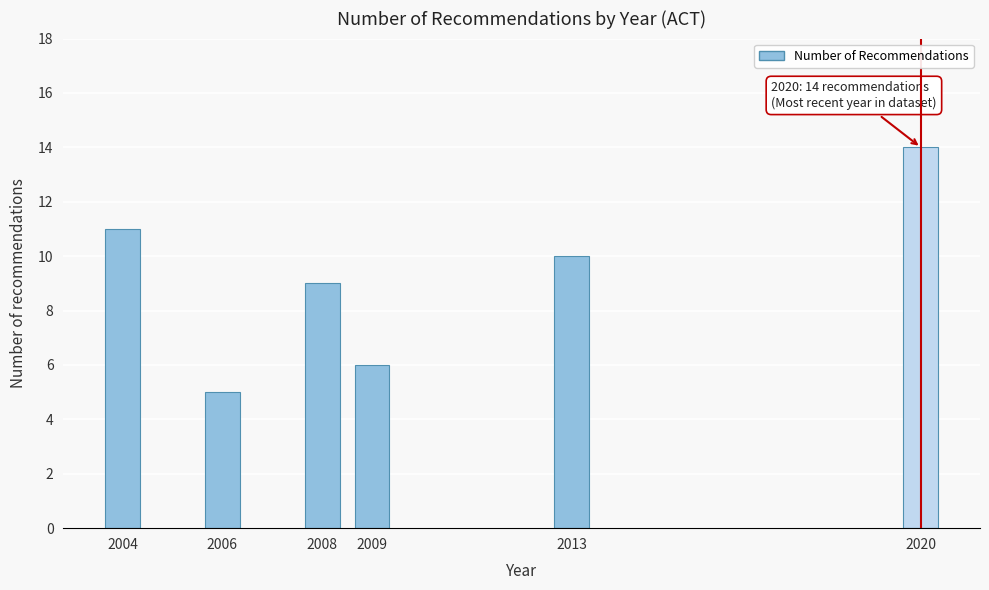

Reading right to left, extract all data points from this chart.

2020=14	2013=10	2009=6	2008=9	2006=5	2004=11